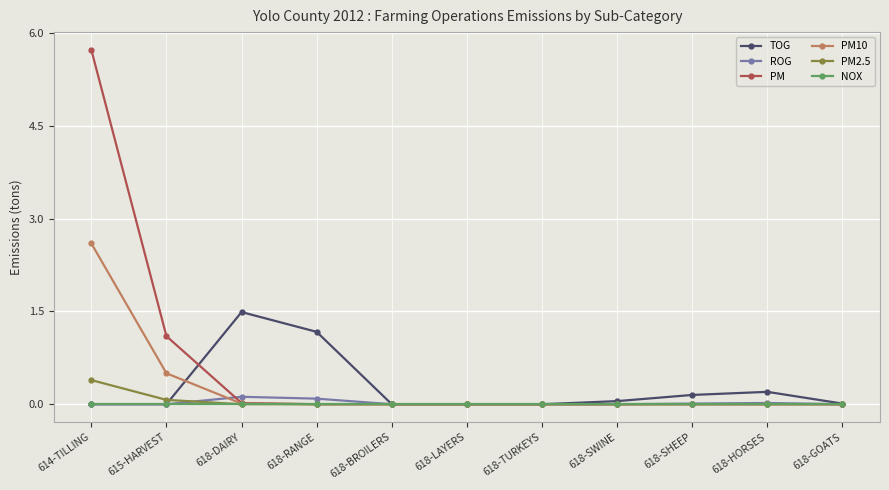

What is the highest value of the PM10 series?

2.6